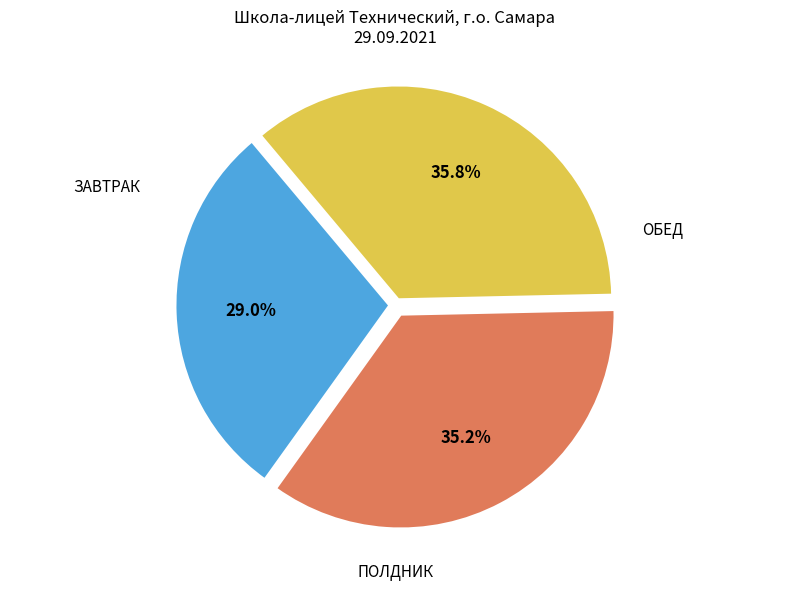

Is there a majority slice in this chart?

No